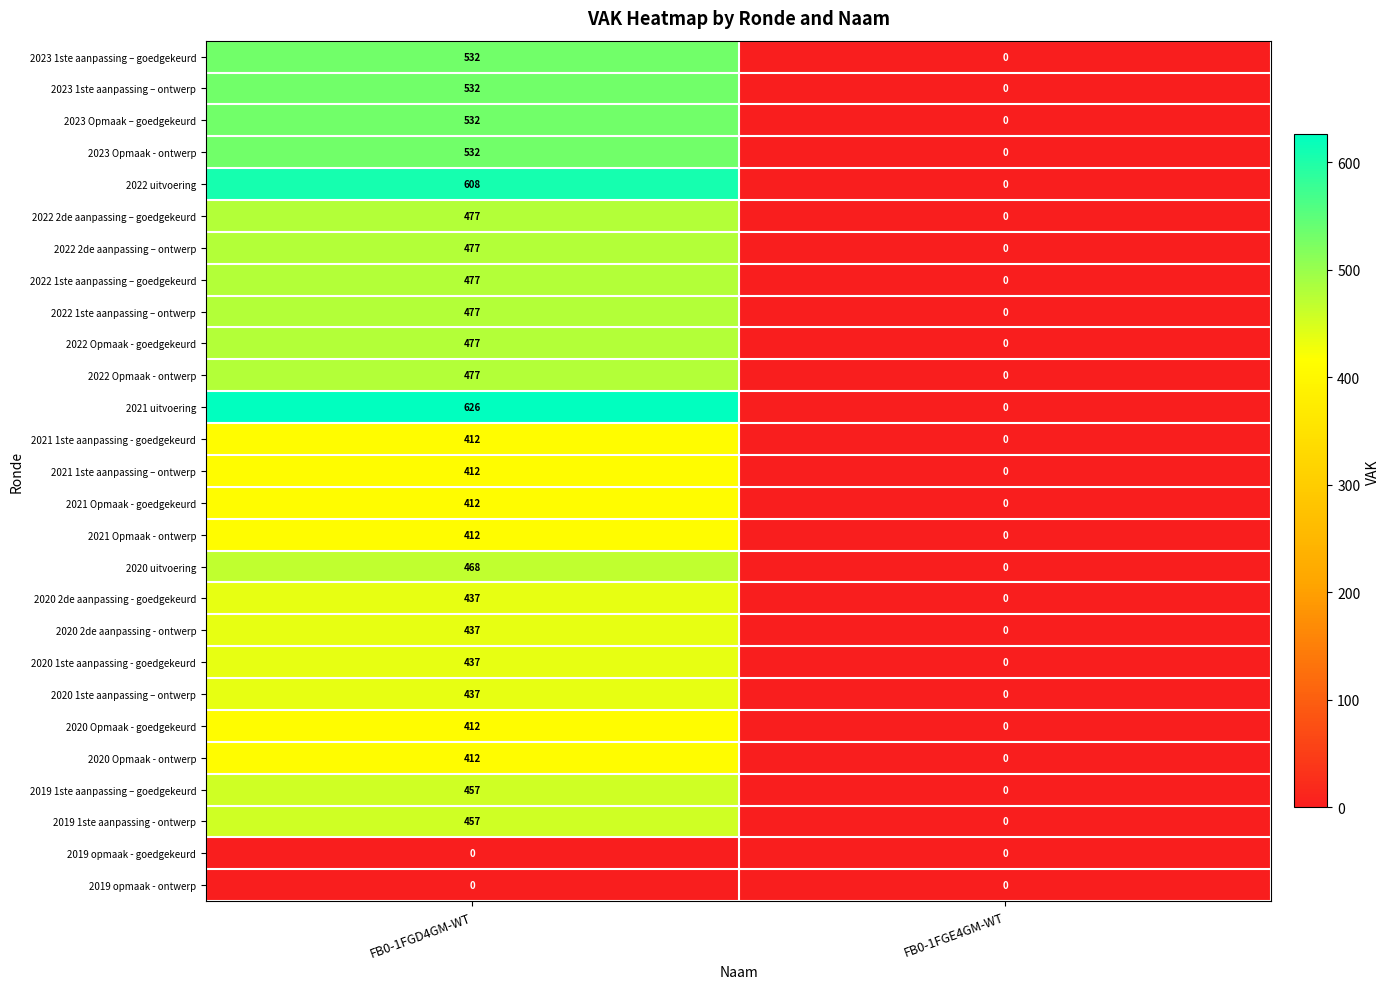

What is the average value of the 2020 Opmaak - ontwerp series?

206